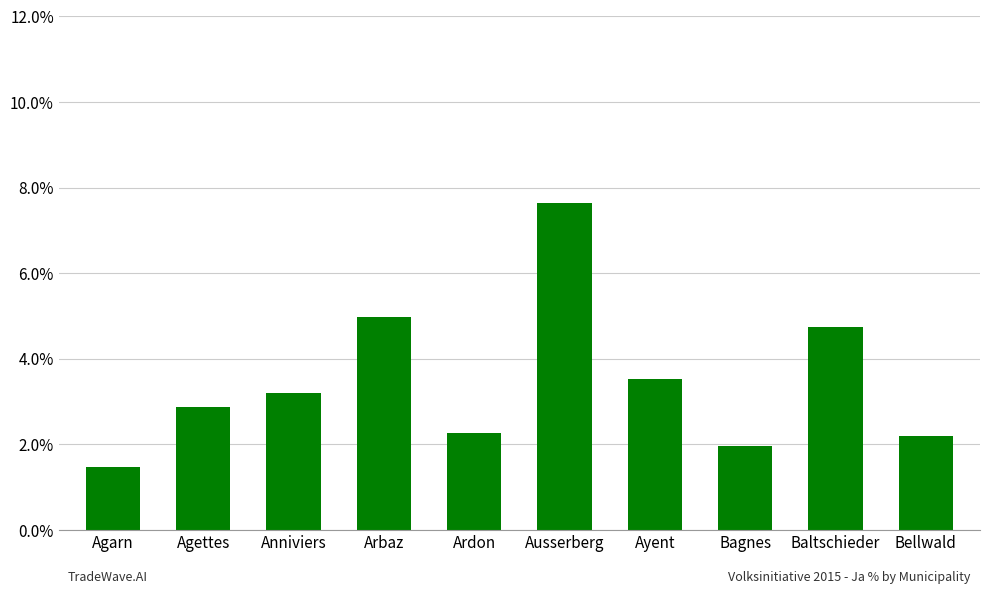

What value does the data have at Arbaz?

5.0